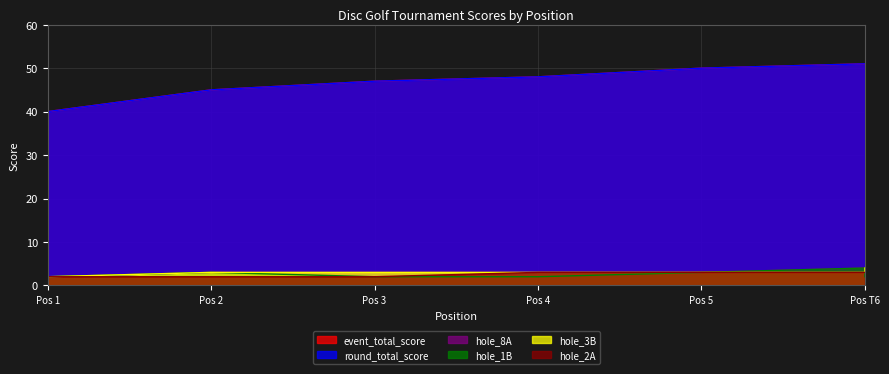

What is the approximate value of hole_1B at Pos 1?

2